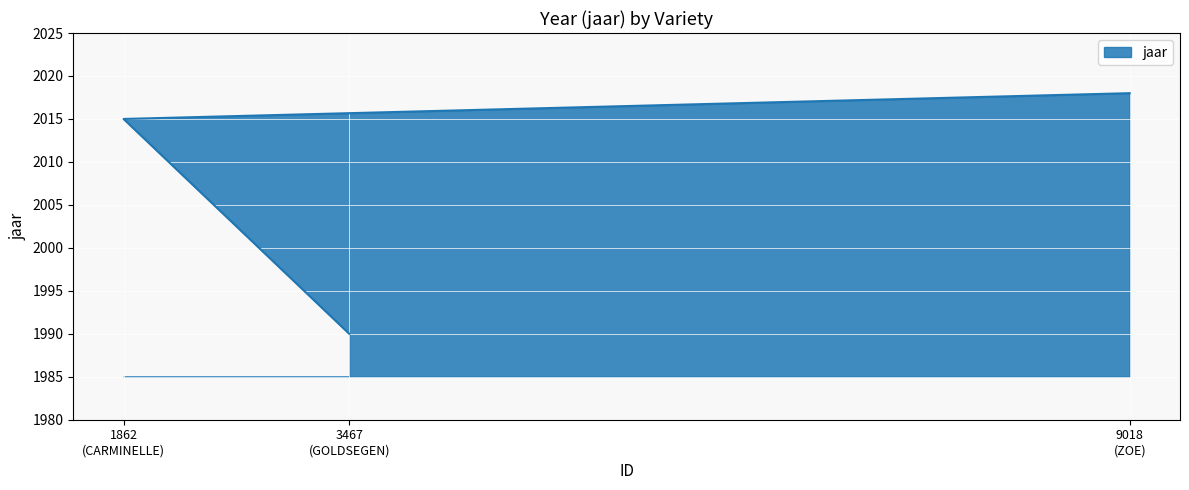

What is the sum of the values at 1862 (CARMINELLE) and 9018 (ZOE)?

4033